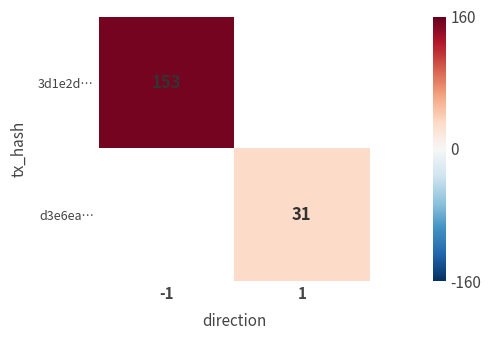

Is it true that 3d1e2d… equals 227.0 at -1?

False